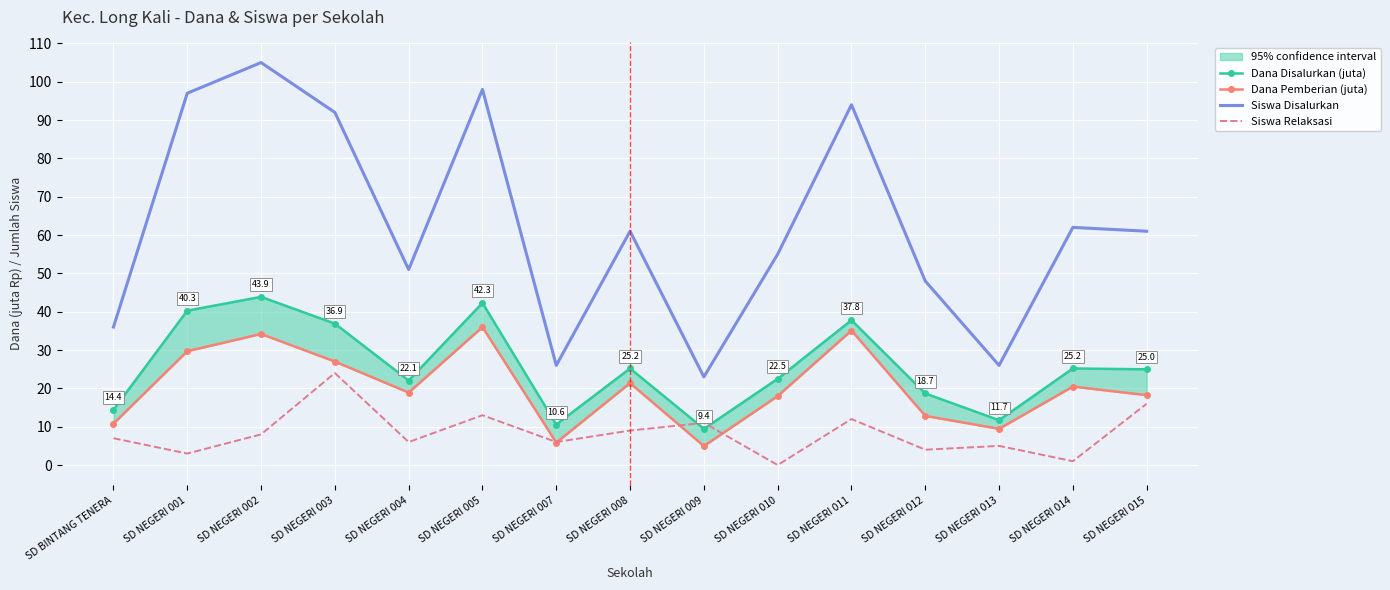

What is the difference between the maximum and minimum values in the Dana Pemberian (juta) series?

31.1